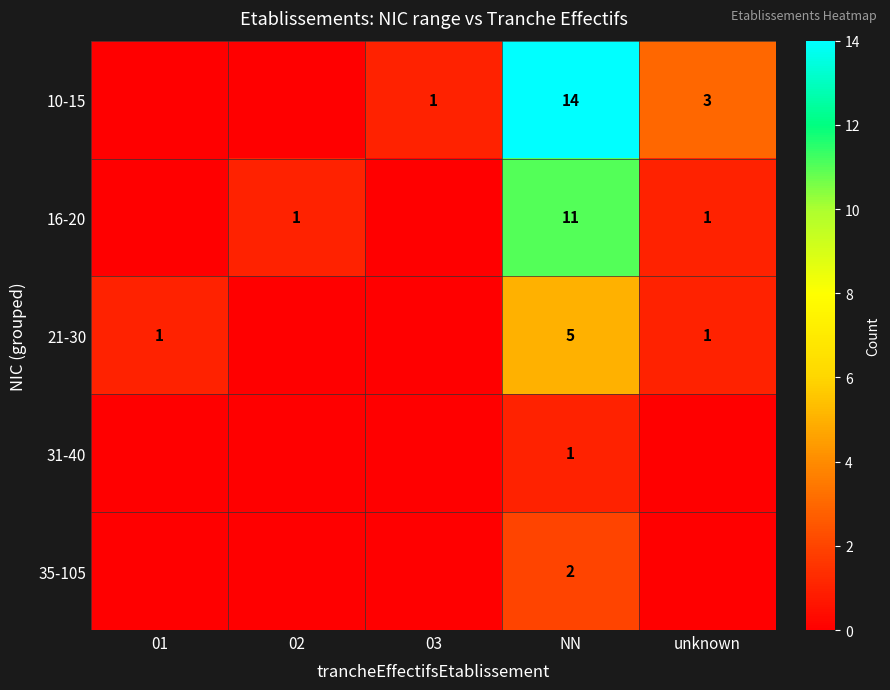

Is it true that 10-15 equals 23 at NN?

False